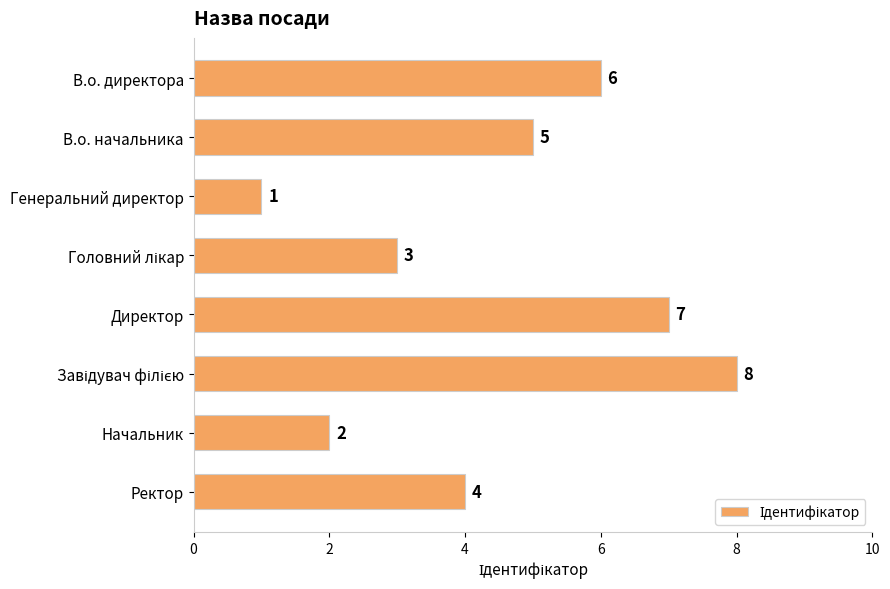

What is the difference between the second highest and minimum values?

6